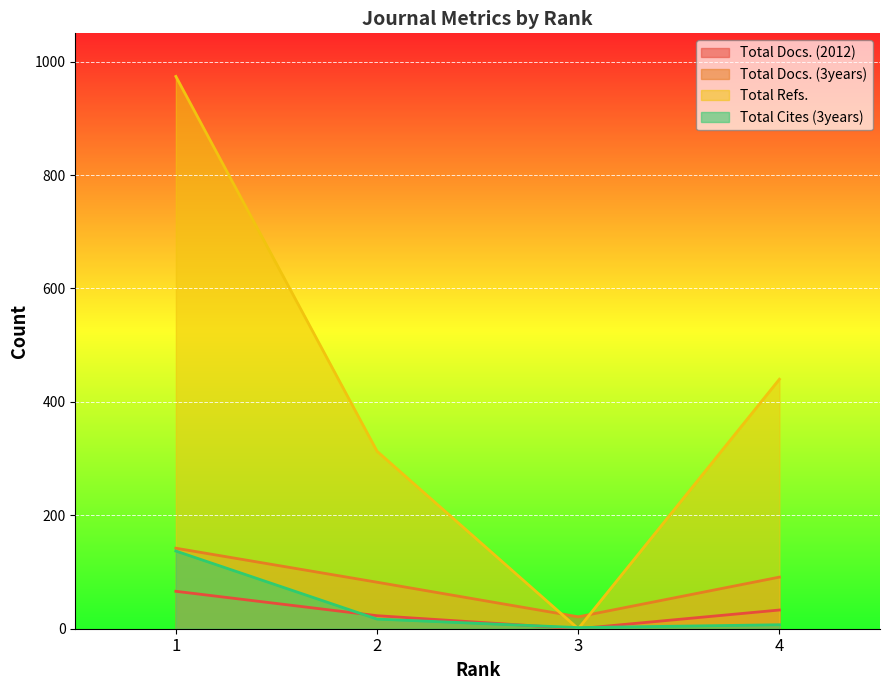

Between 1 and 3, which series saw the biggest shift?

Total Refs.